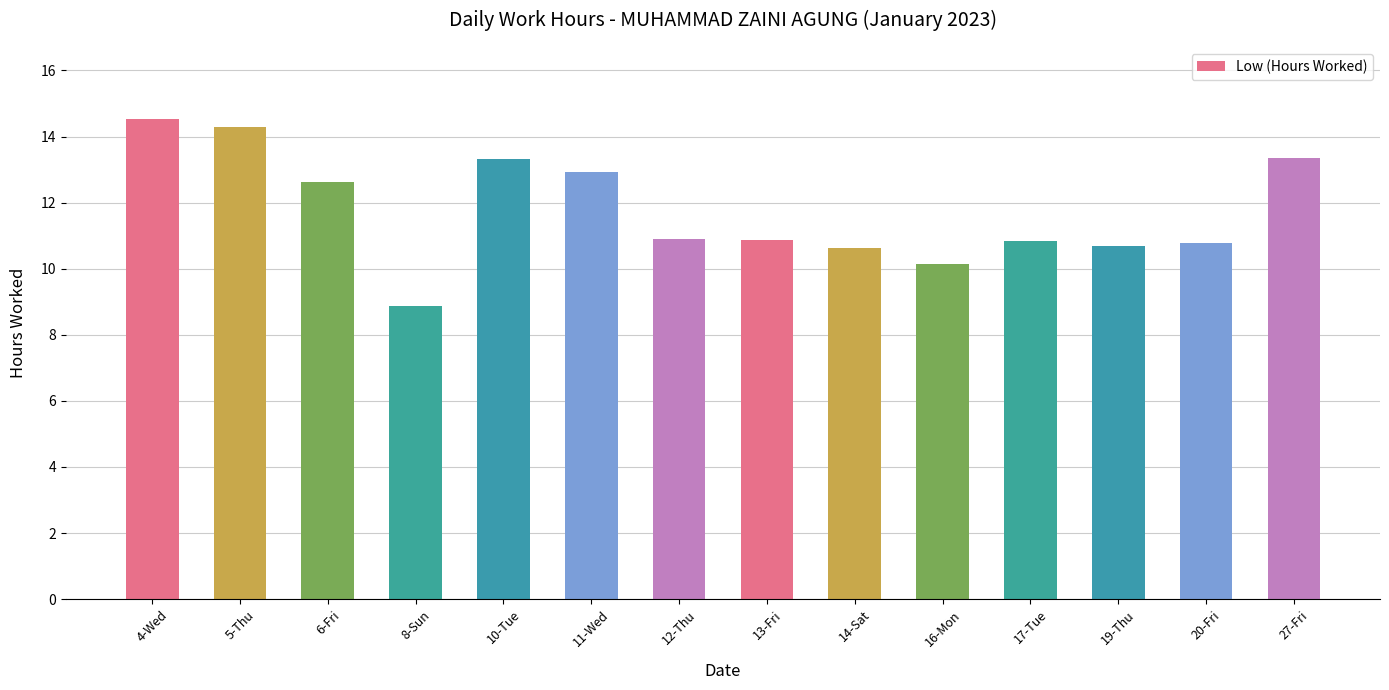

Is it true that the value at 17-Tue is 10.8?

True